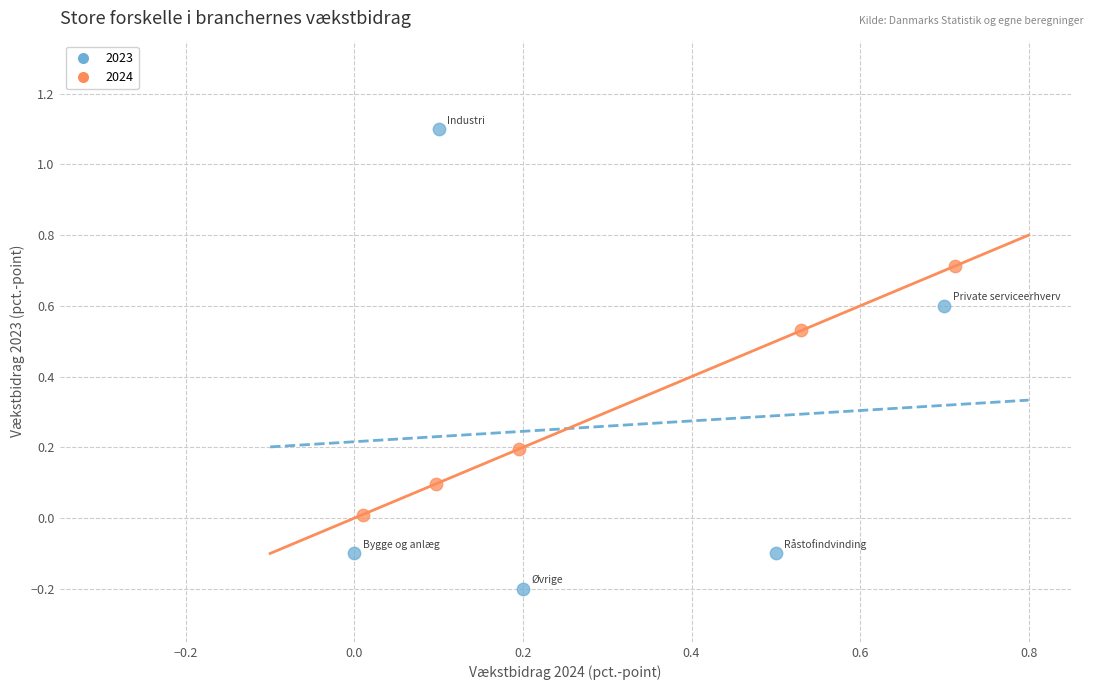

Which series has the widest spread of Y values?

2023